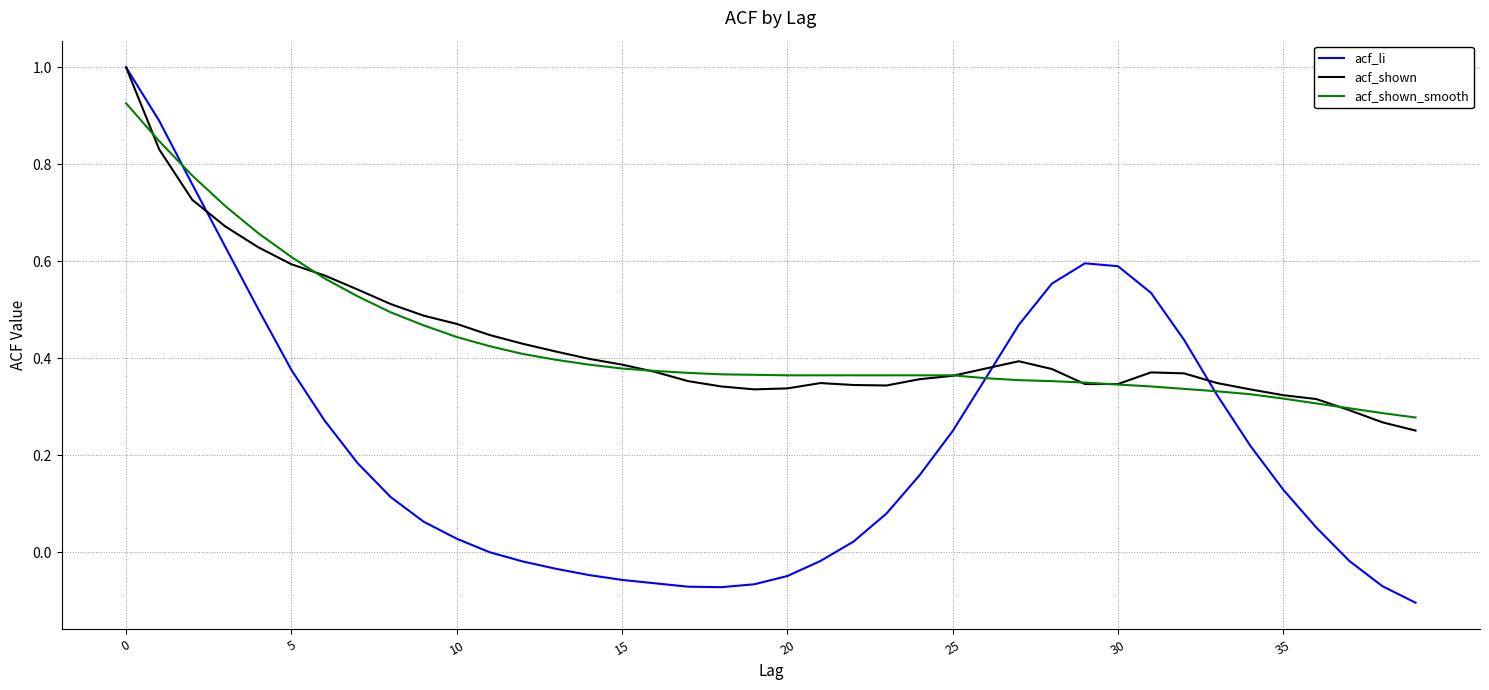

What is the maximum value shown in the chart?

1.0